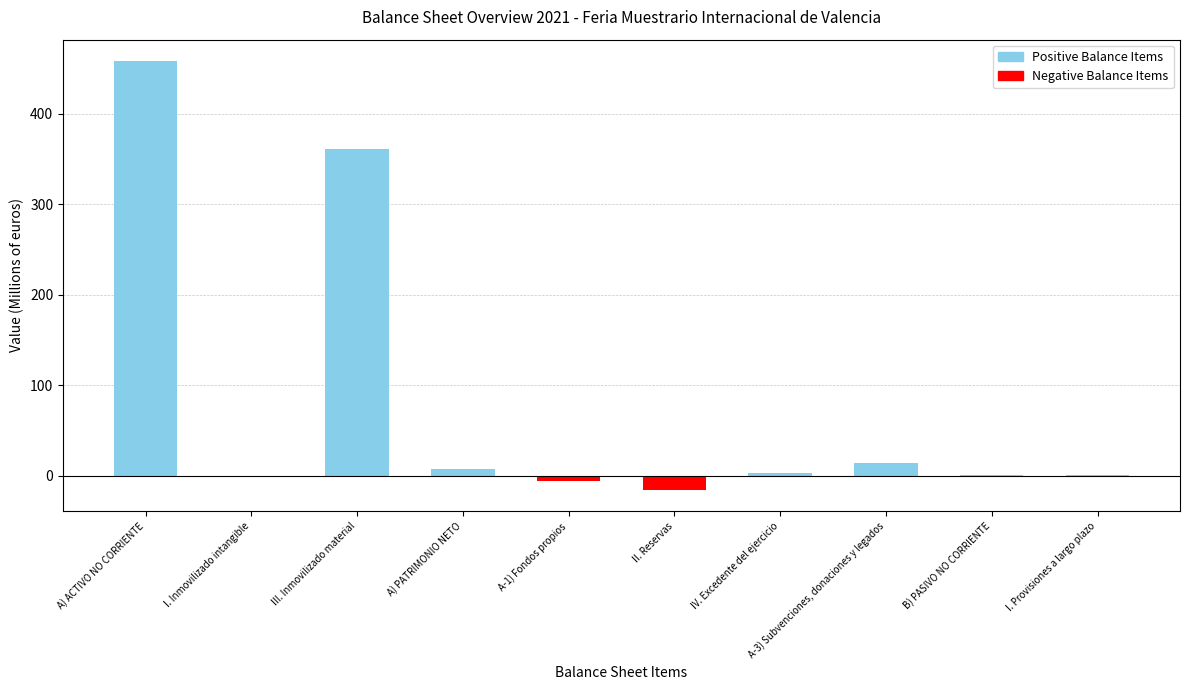

How many categories are shown in the chart?

10